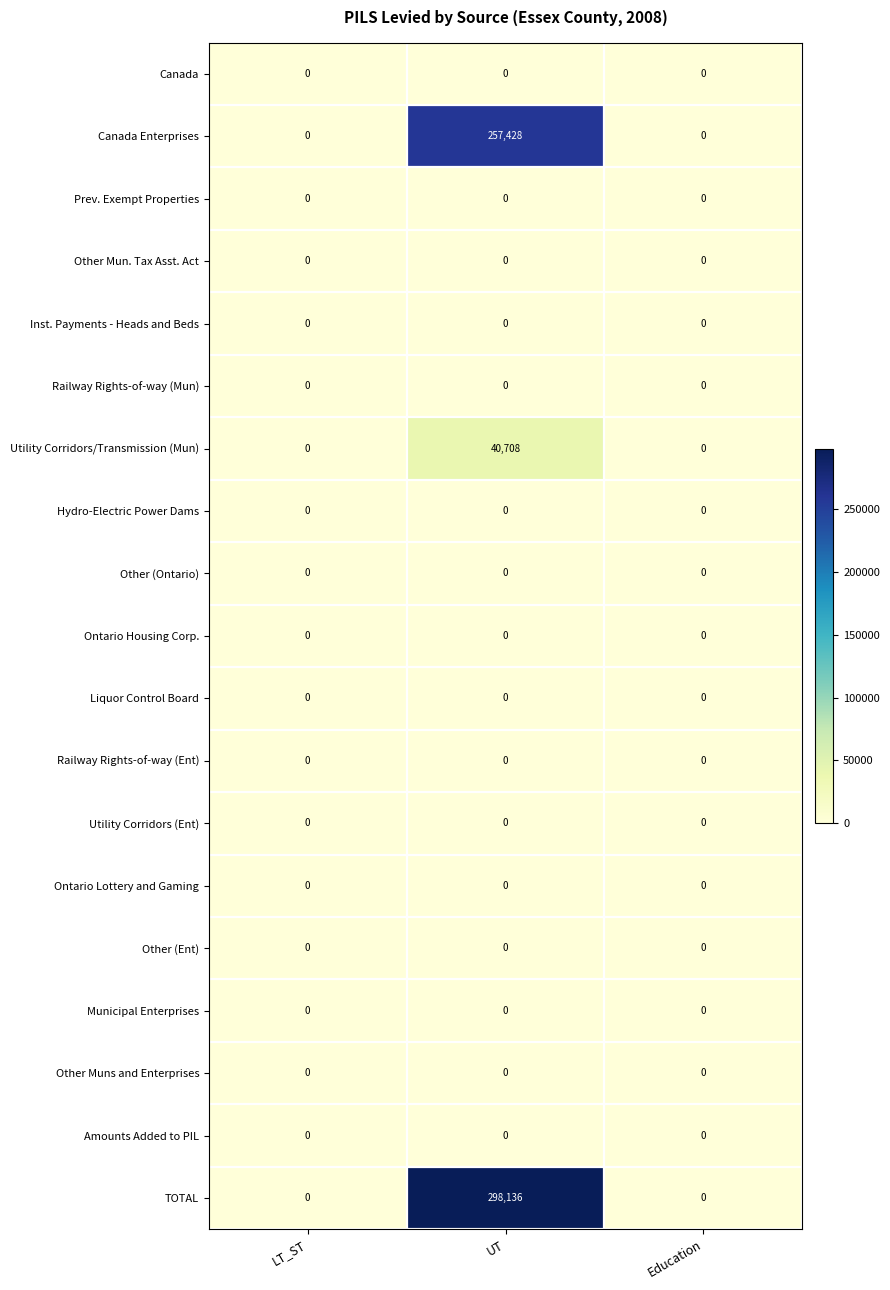

At which category is the sum across all series the highest?

UT